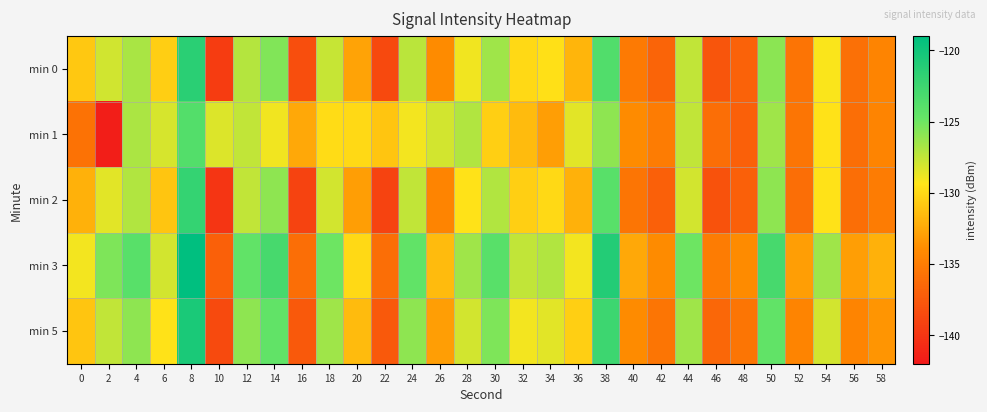

What is the difference between the highest and lowest values at 30?

6.5